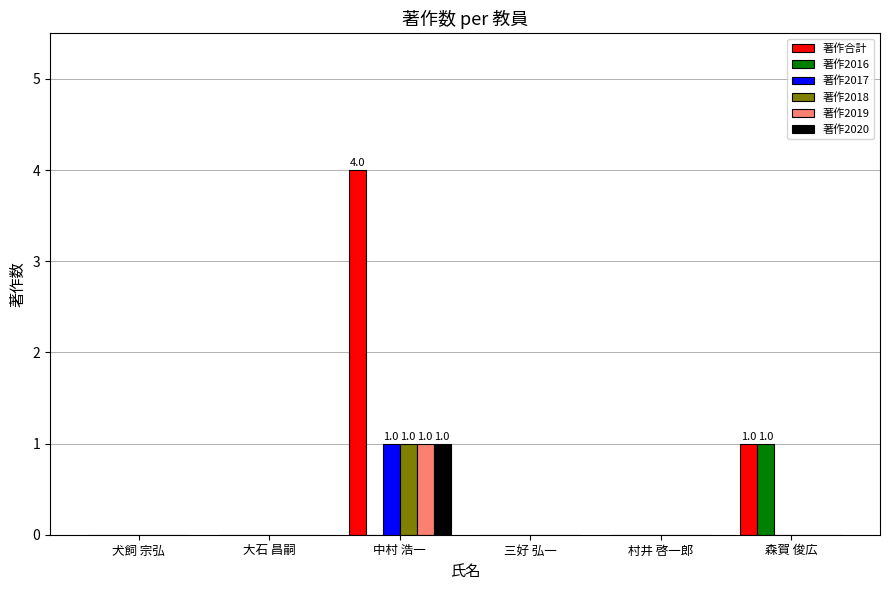

How many 著作2020 values are between 0 and 1?

6